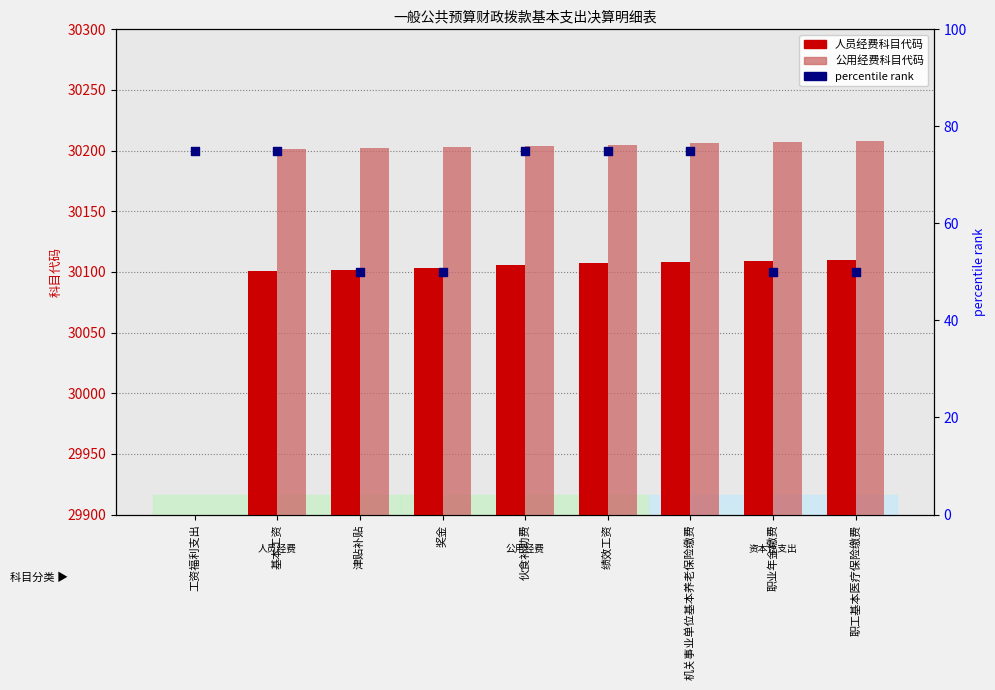

What are all the series names shown in the legend?

人员经费, 公用经费, percentile rank